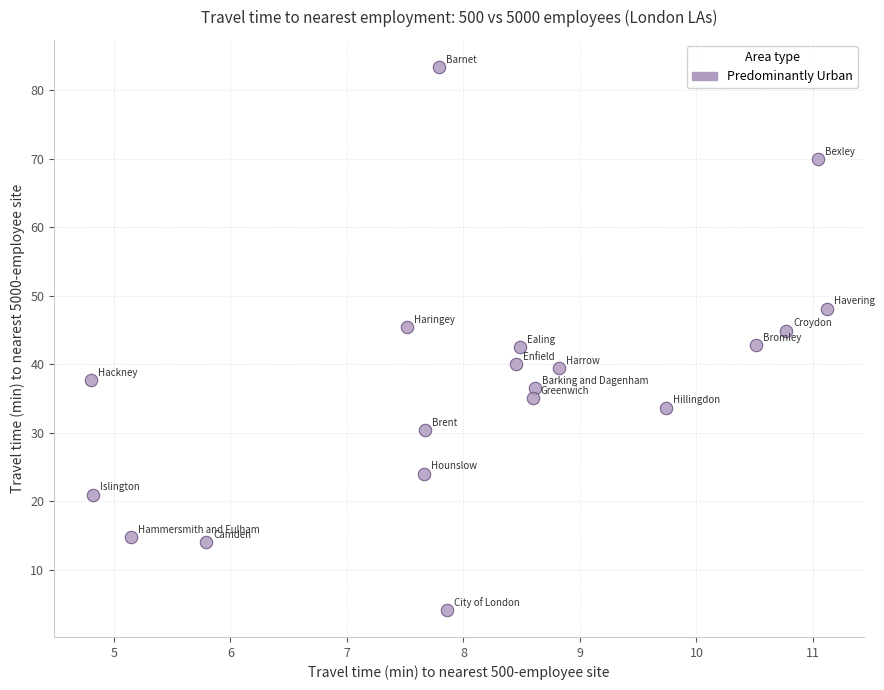

What is the range of Y values (max minus min)?

79.3